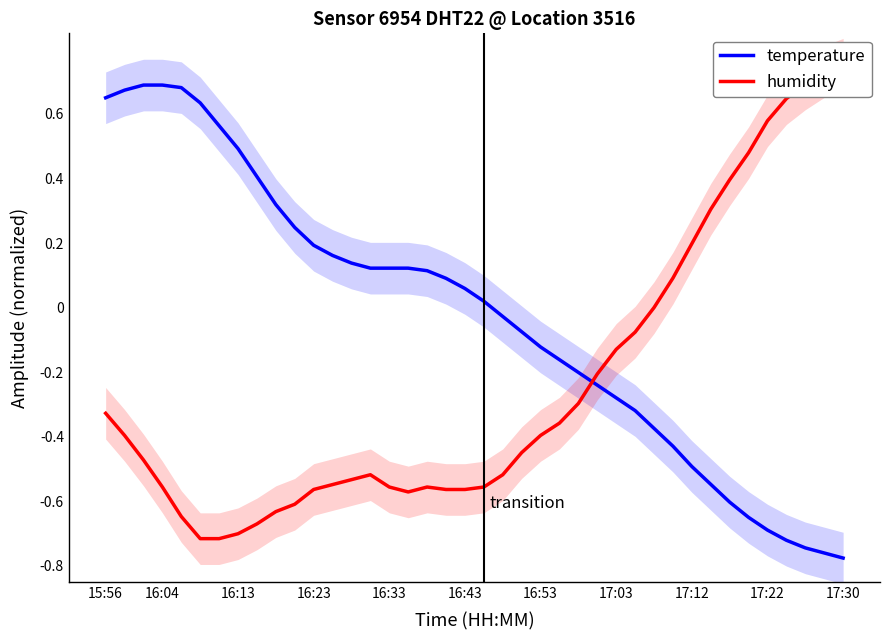

True or false: humidity and temperature cross at least once.

True